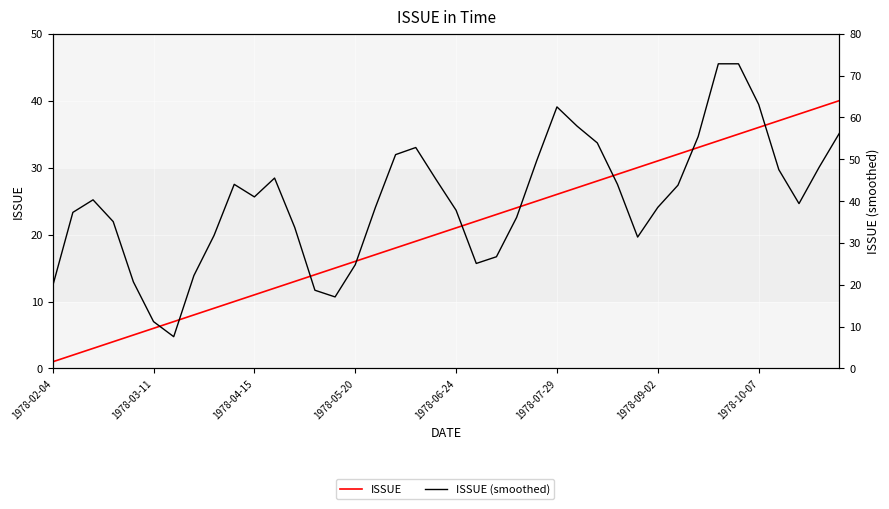

What are all the series names shown in the legend?

ISSUE, ISSUE (smoothed)